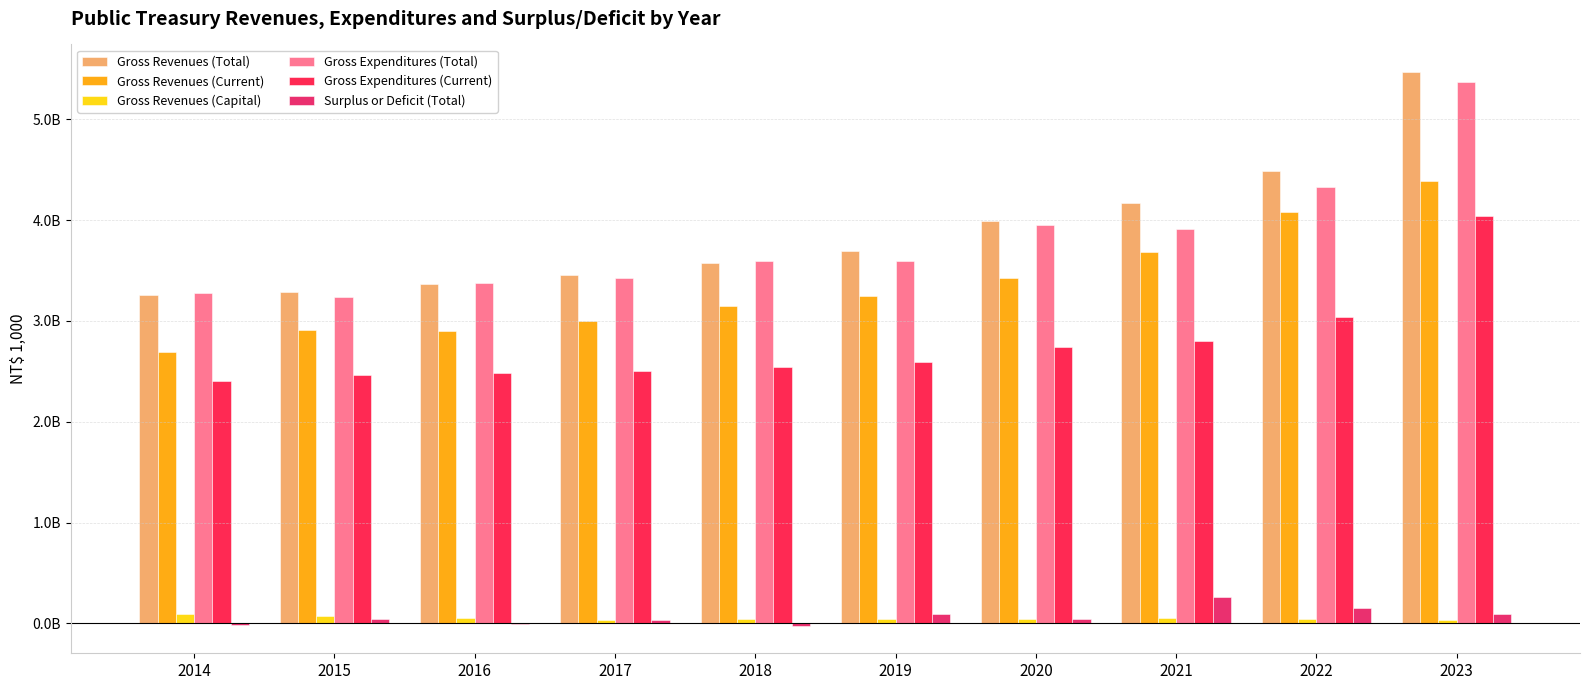

Does the chart contain stacked bars?

No